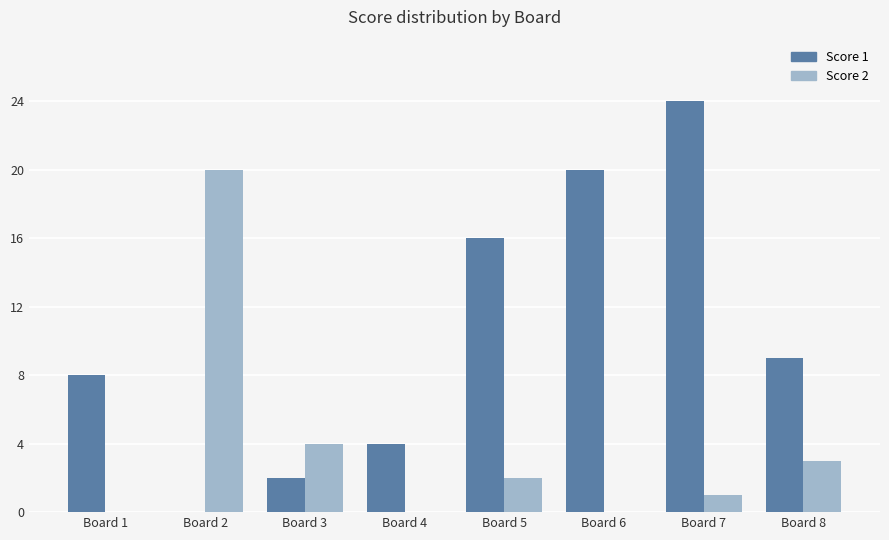

What is the maximum value for Score 1?

24